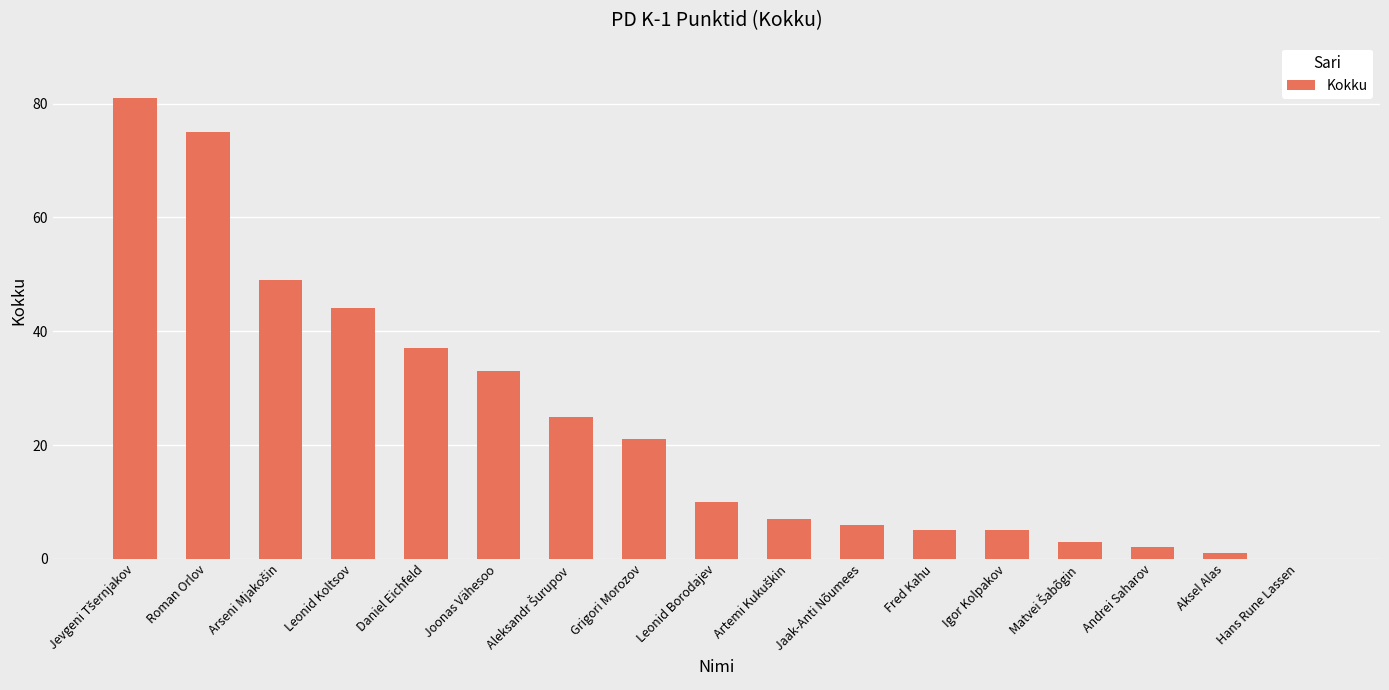

True or false: the data shows 18 at Leonid Borodajev.

False